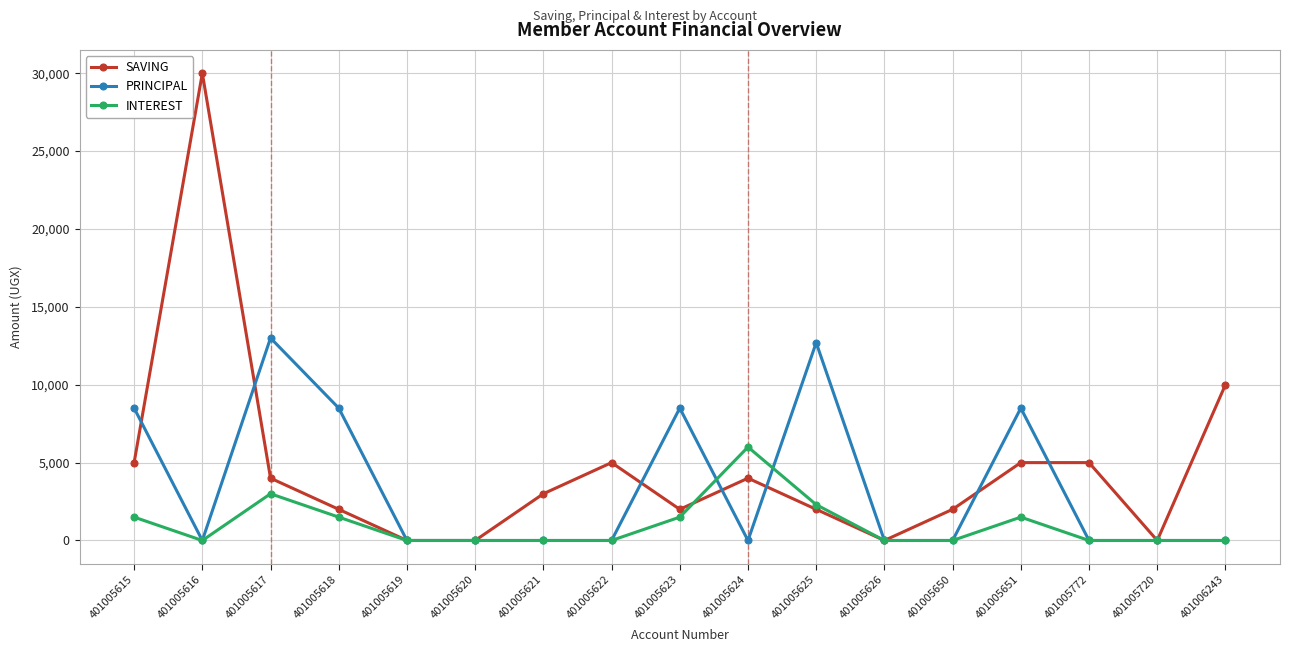

List the series in order of their peak value, lowest first.

INTEREST, PRINCIPAL, SAVING